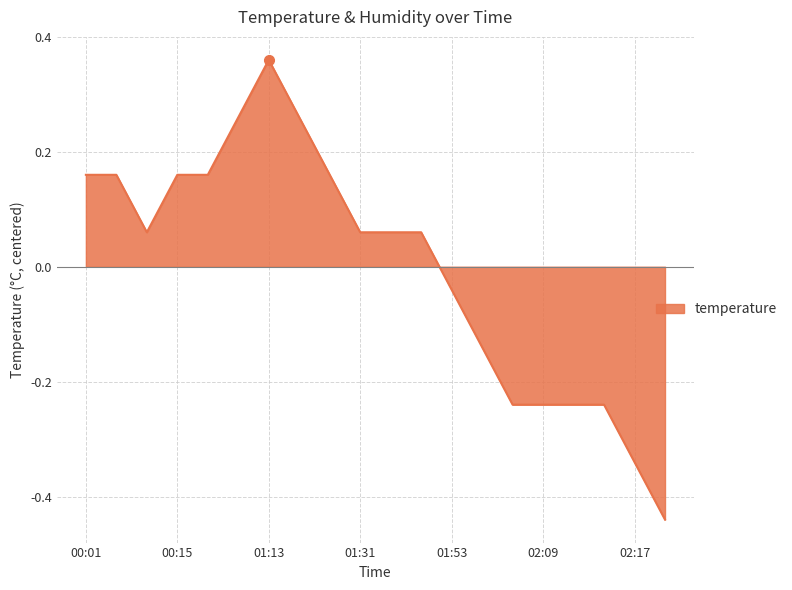

Rank the categories by value from highest to lowest.

01:13, 00:55, 01:18, 00:01, 00:10, 00:15, 00:21, 01:23, 00:13, 01:31, 01:39, 01:44, 01:53, 01:59, 02:04, 02:09, 02:12, 02:14, 02:17, 02:20